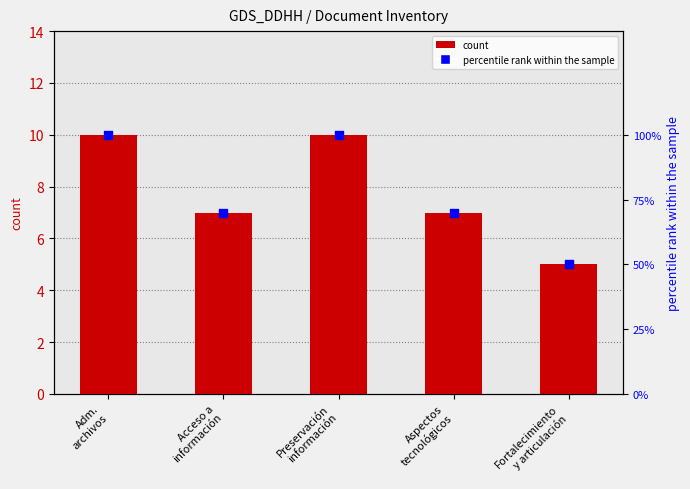

Which series has the widest spread of Y values?

percentile rank within the sample